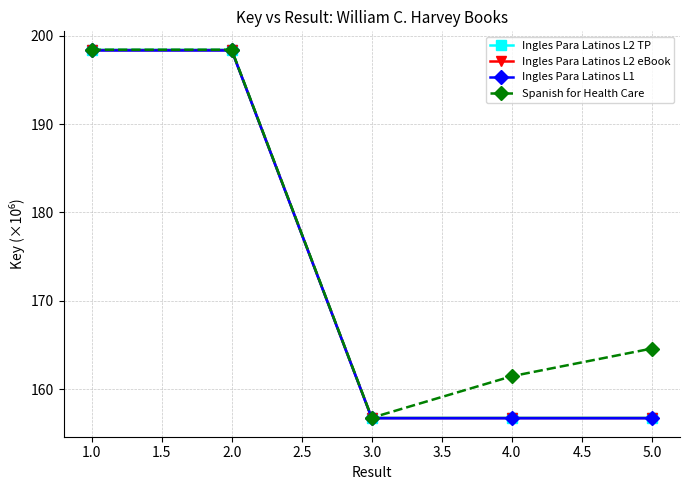

Is this an area chart (filled region under the line)?

No